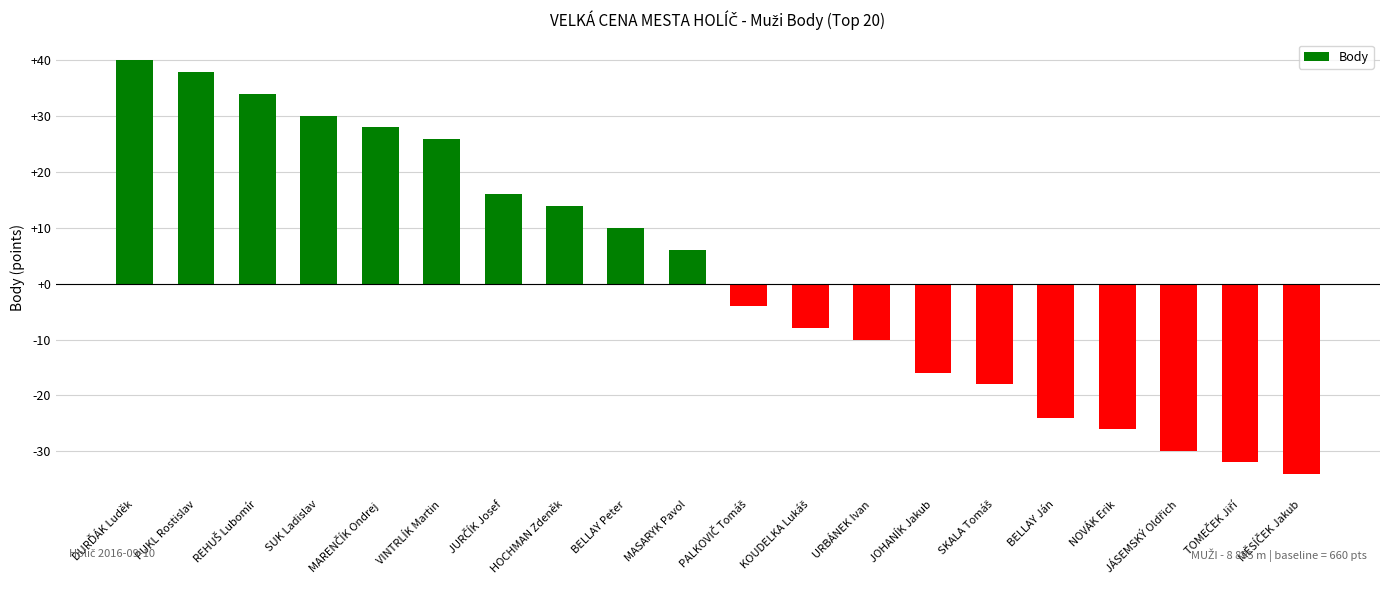

Does the chart contain stacked bars?

No